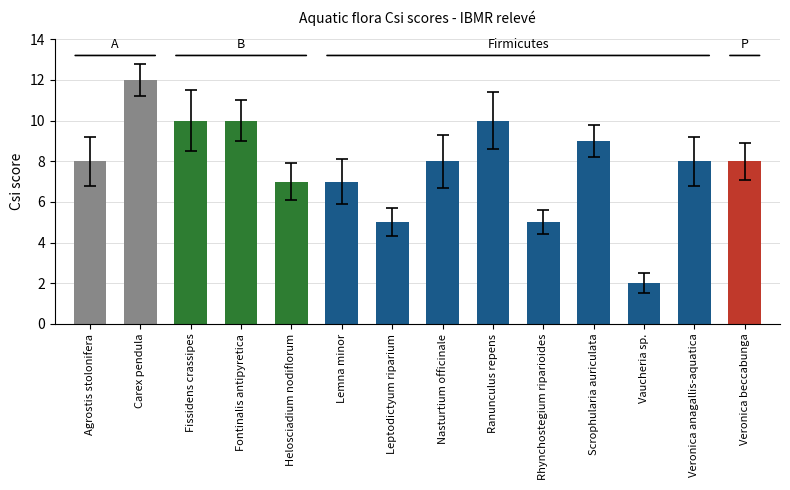

List the labels in order of value, largest first.

Carex pendula, Fissidens crassipes, Fontinalis antipyretica, Ranunculus repens, Scrophularia auriculata, Agrostis stolonifera, Nasturtium officinale, Veronica anagallis-aquatica, Veronica beccabunga, Helosciadium nodiflorum, Lemna minor, Leptodictyum riparium, Rhynchostegium riparioides, Vaucheria sp.